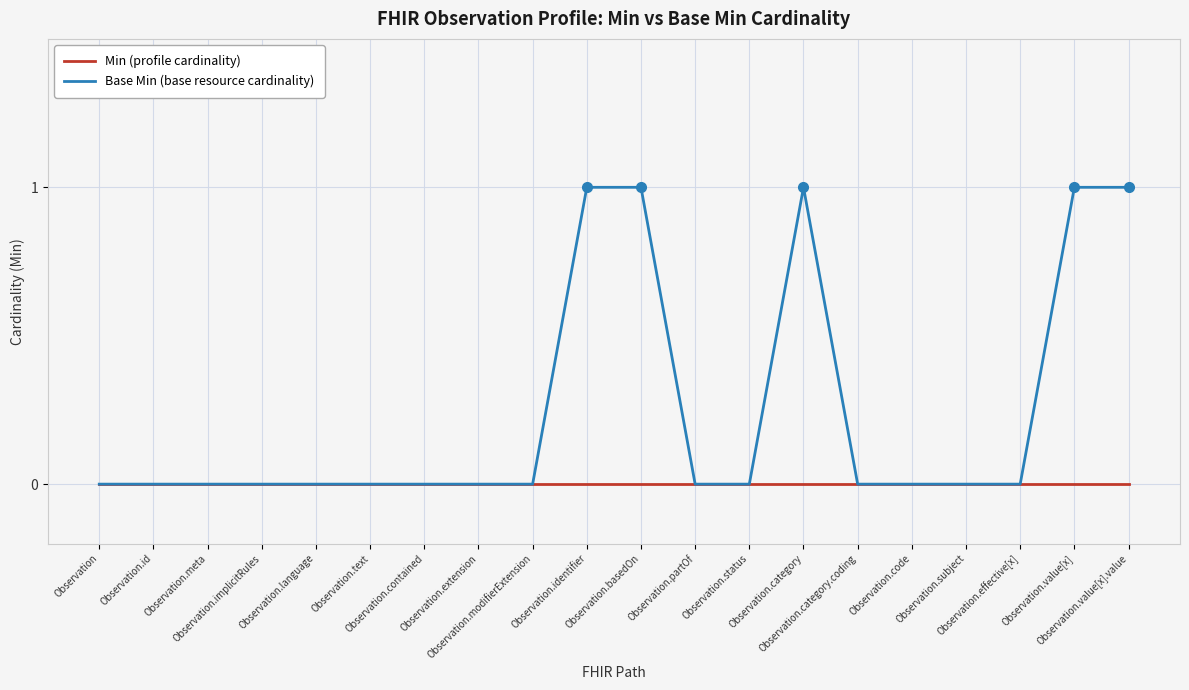

Which series has the widest spread of values?

Base Min (base resource cardinality)